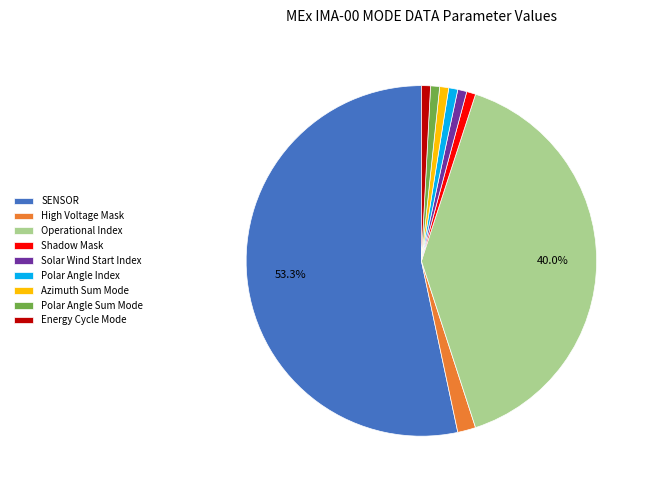

To the nearest percent, what portion does High Voltage Mask represent?

2%